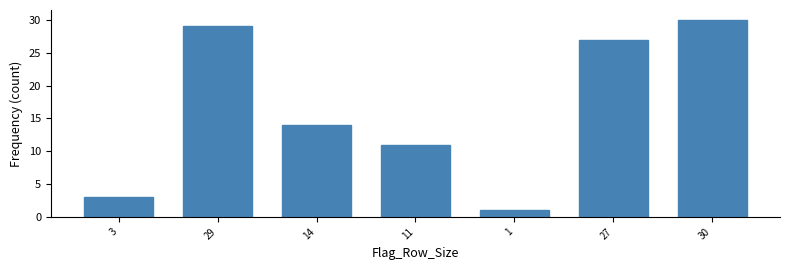

Reading right to left, extract all data points from this chart.

30=30	27=27	1=1	11=11	14=14	29=29	3=3